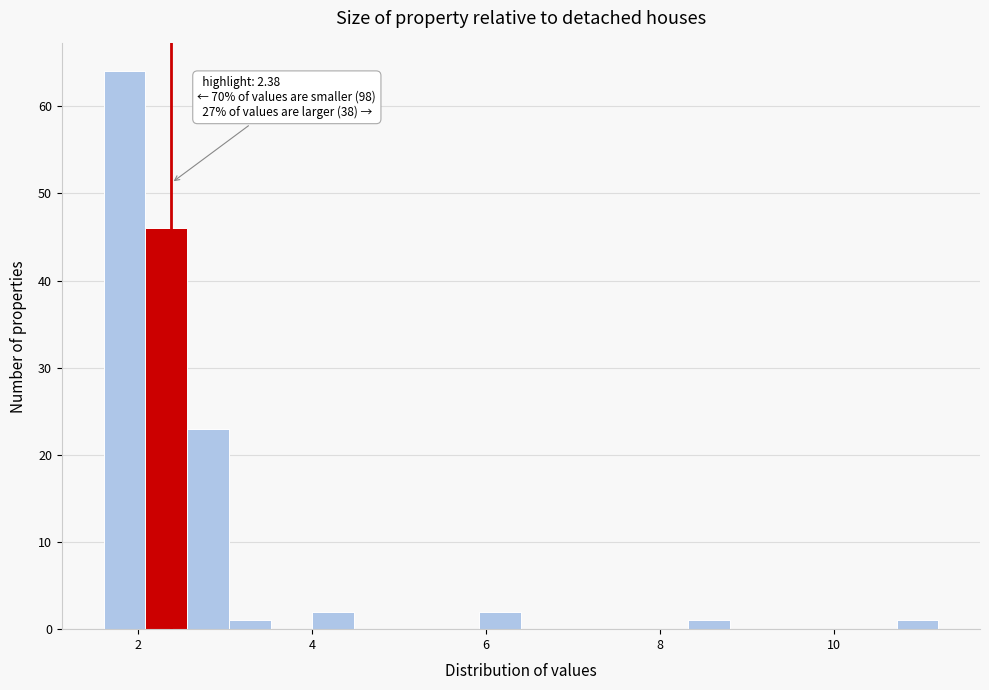

Read against the x-axis, roughly where is the centre of the tallest bar?

1.8